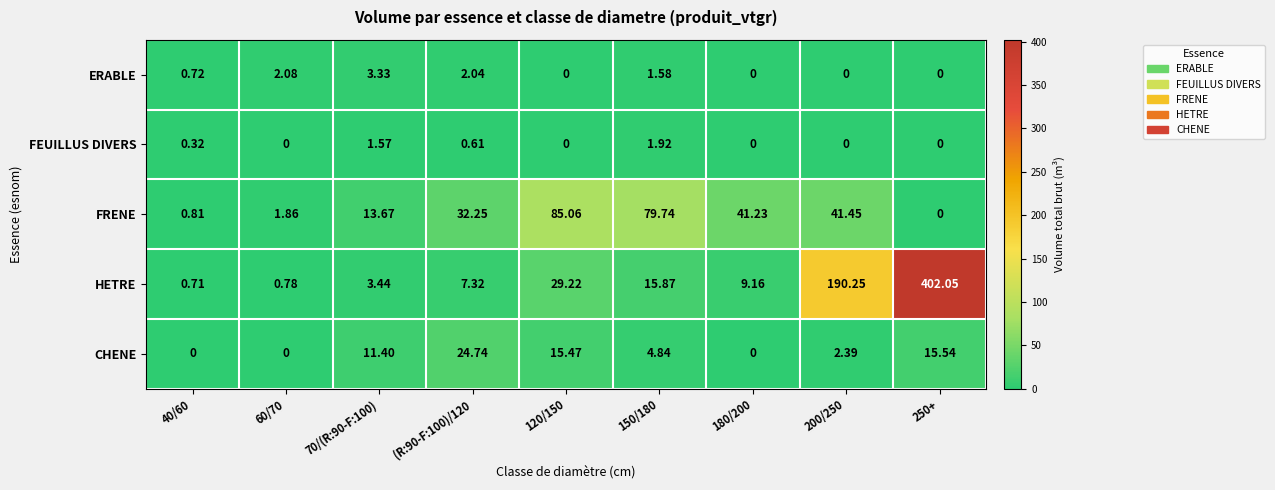

Which series has the largest total across all categories?

HETRE